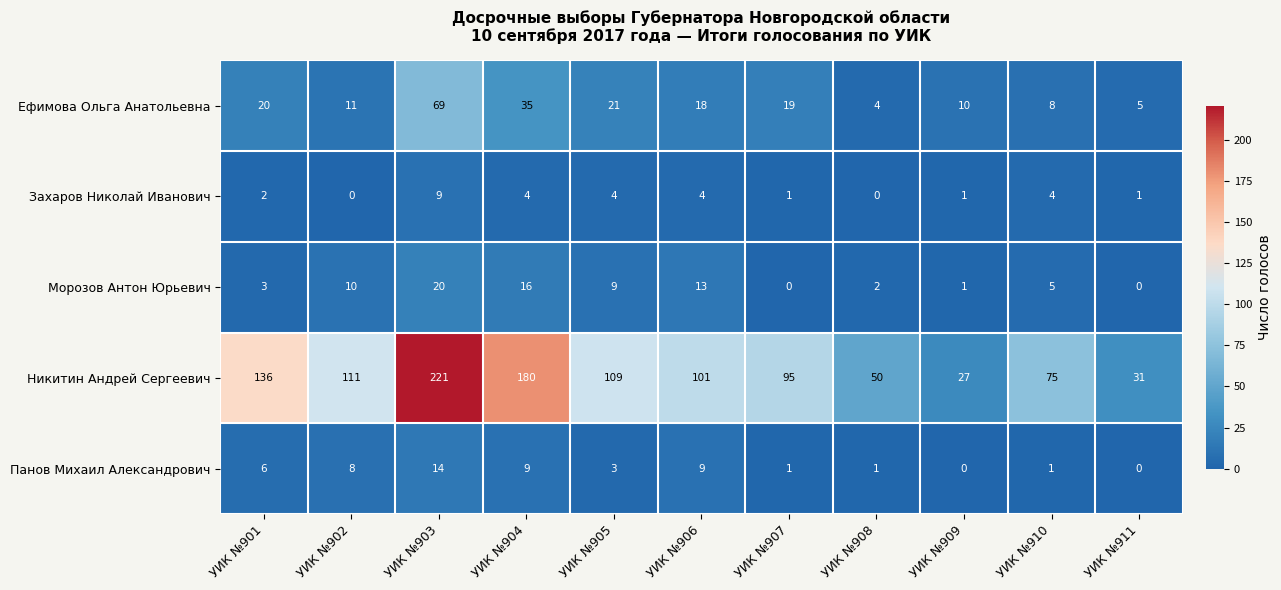

Read the Никитин Андрей Сергеевич value at УИК №910, to the nearest 5.

75